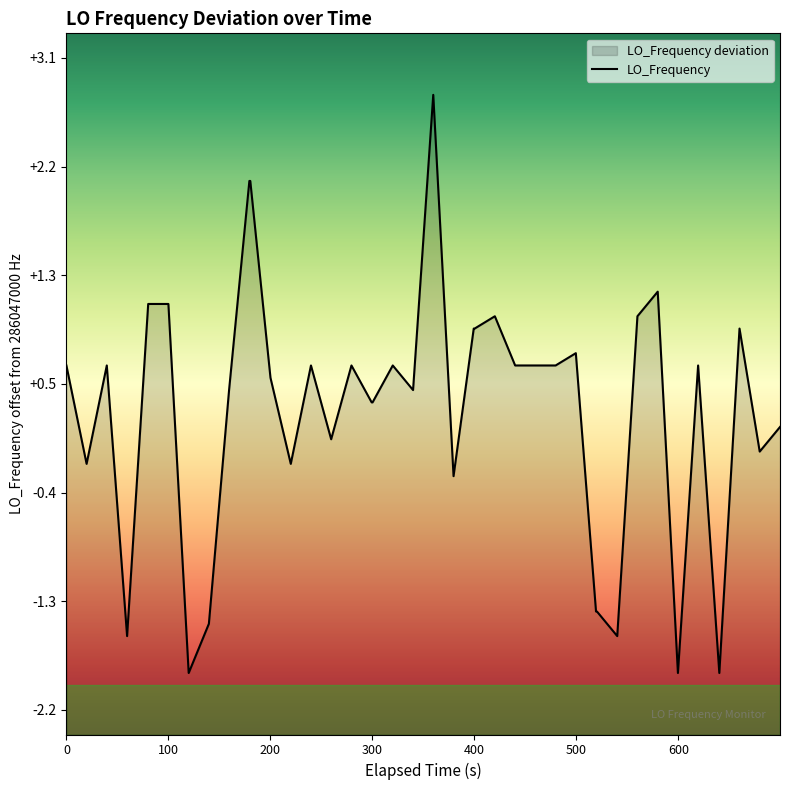

Count the number of data series in this chart.

1